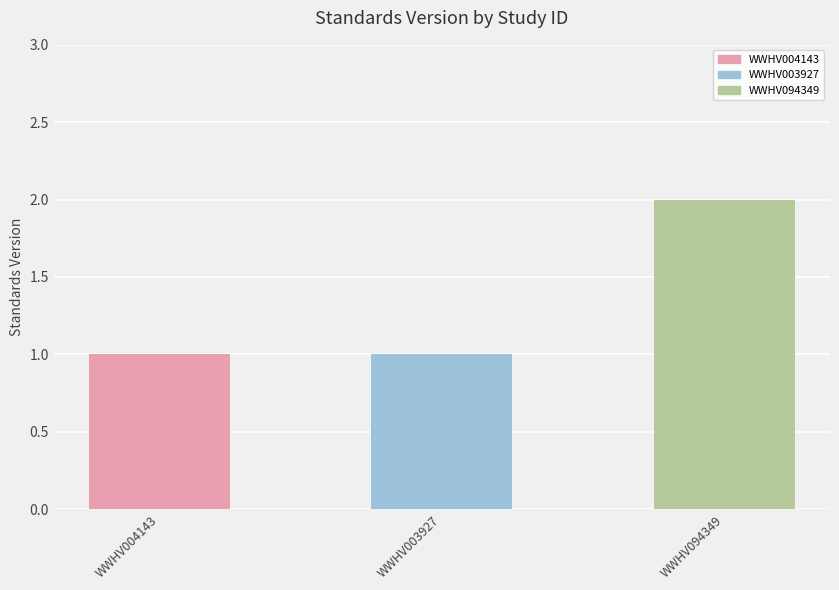

Reading left to right, extract all data points from this chart.

1	1	2